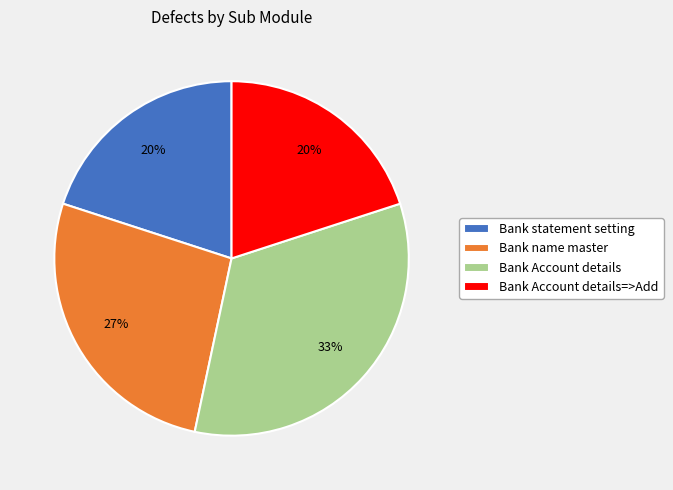

How many slices are in this pie chart?

4